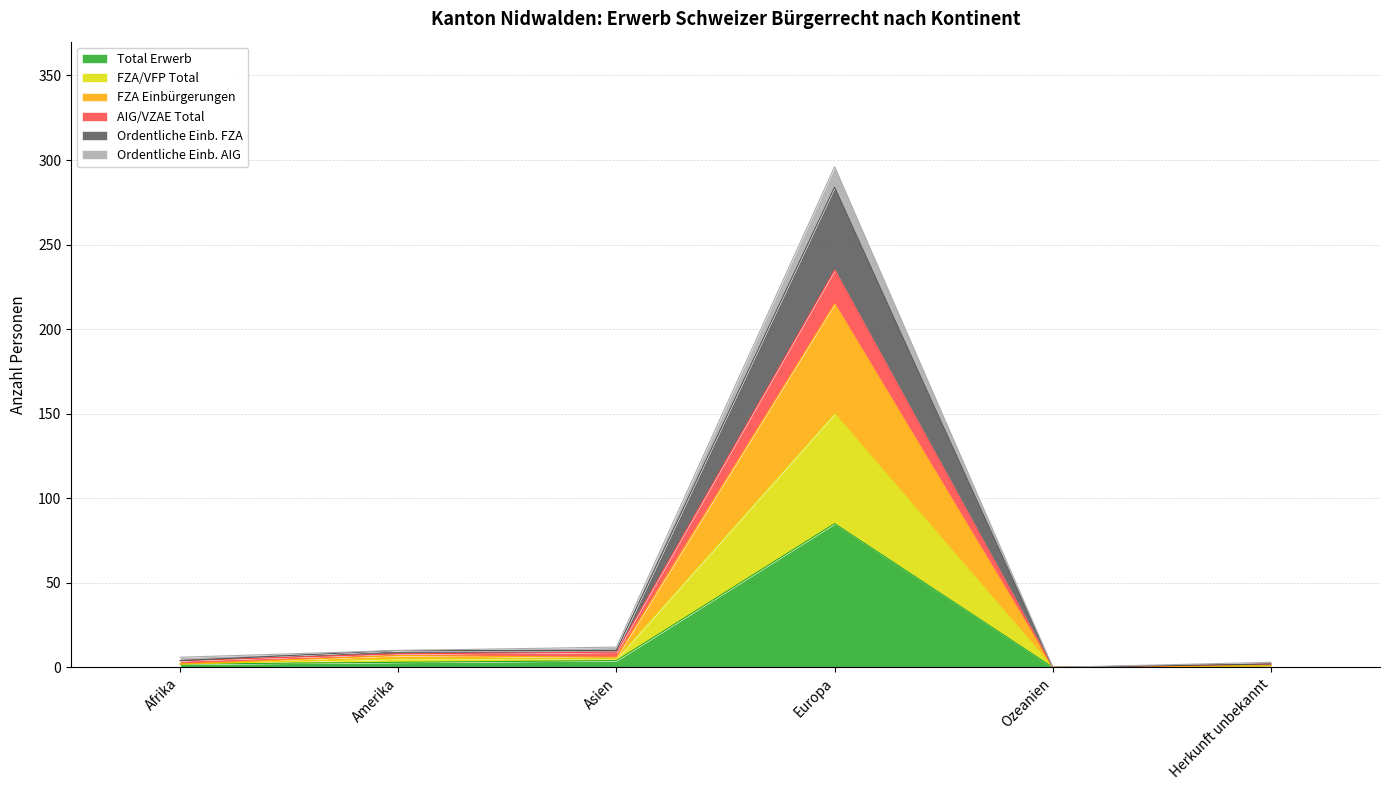

Does the chart have visible grid lines?

Yes